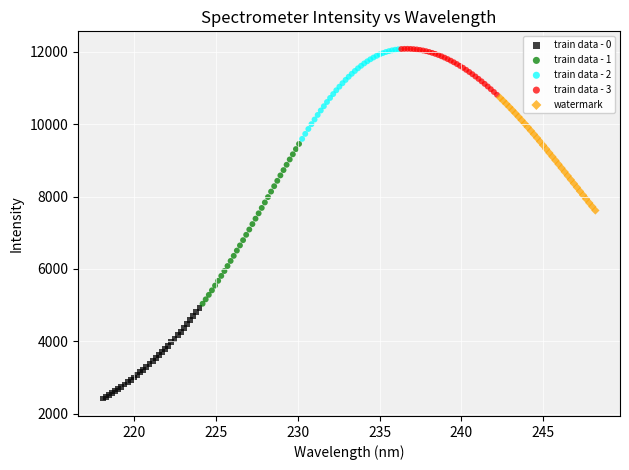

Which series has the largest Y range (max minus min)?

train data - 1